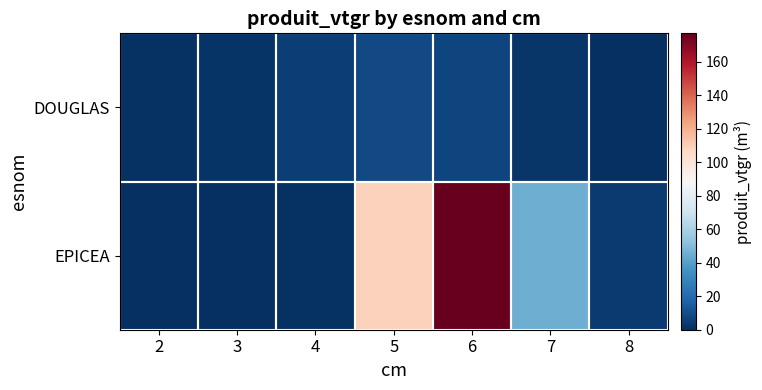

At 3, list the series in order from largest to smallest.

DOUGLAS, EPICEA